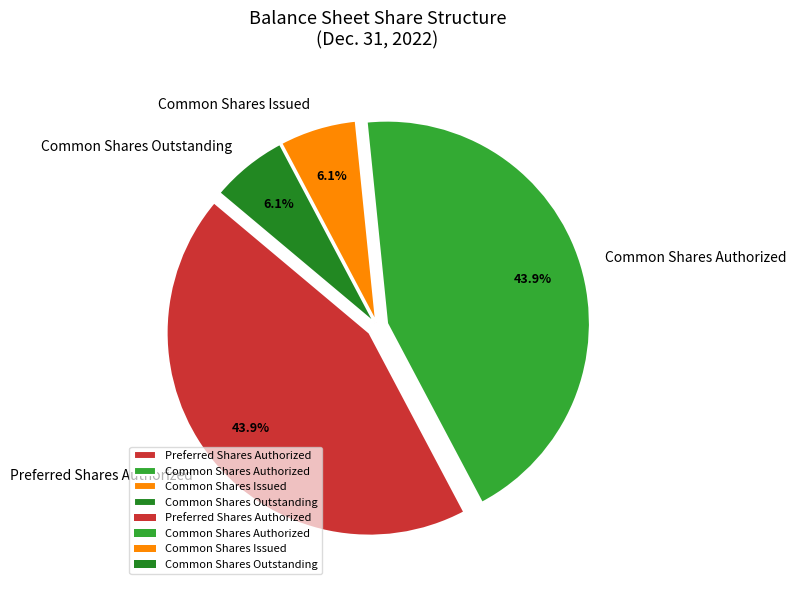

Is there any slice that represents more than half of the pie?

No